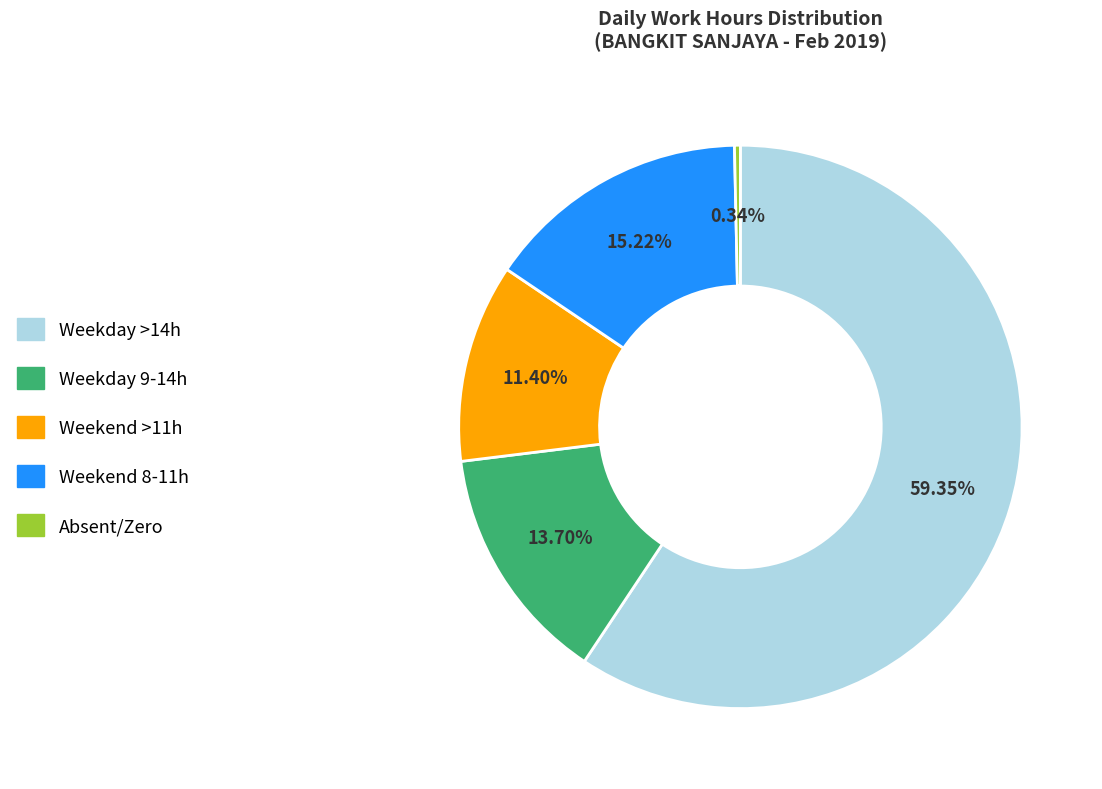

Which slice is the largest?

Weekday >14h